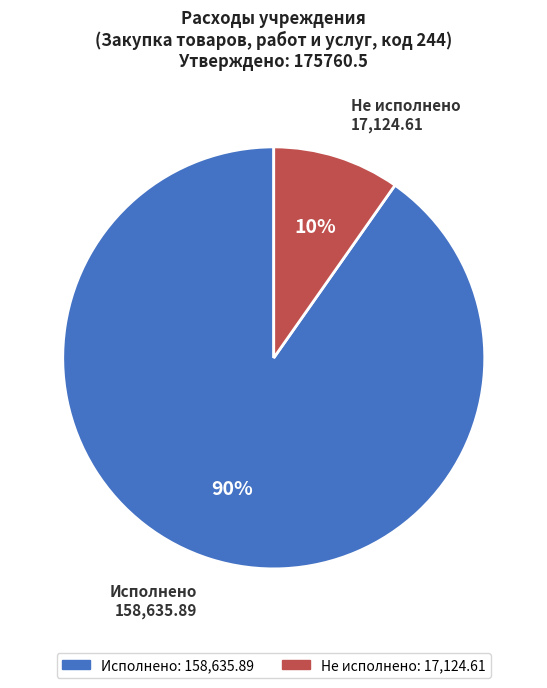

To the nearest percent, what is the average slice percentage?

50%